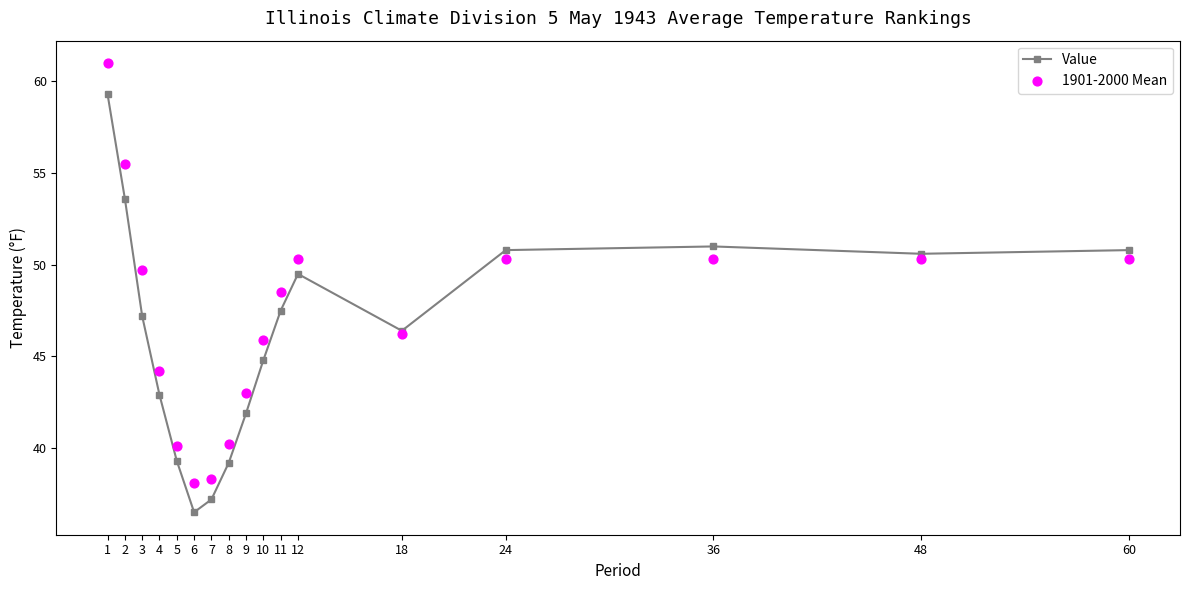

Which series contains the highest Y value?

1901-2000 Mean